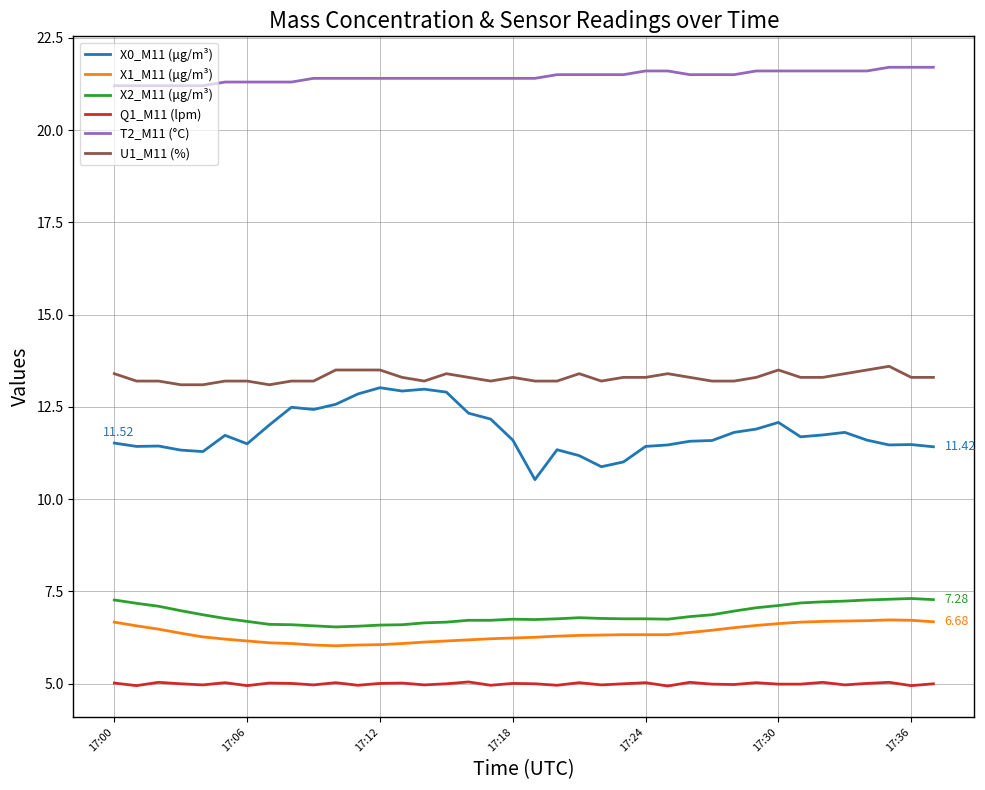

Which series has the widest spread of values?

X0_M11 (μg/m³)